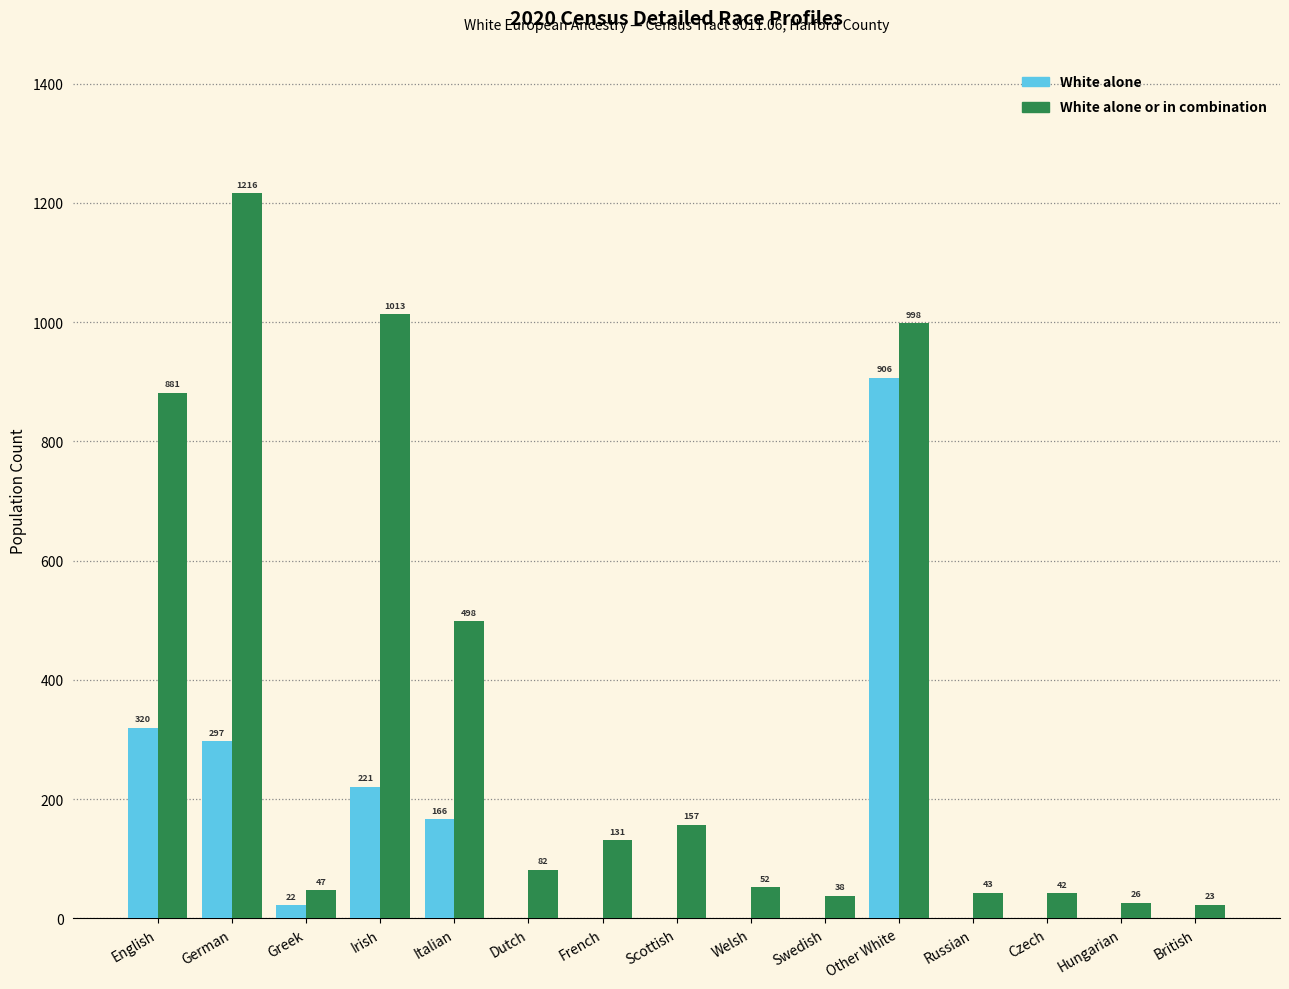

What is the sum of all White alone values?

1932